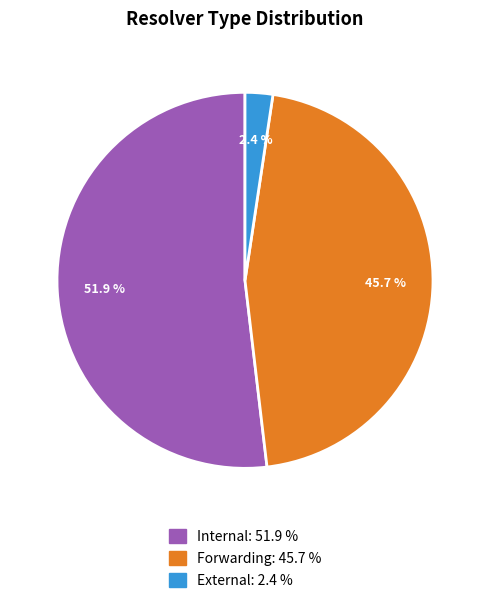

How many segments does this pie chart have?

3